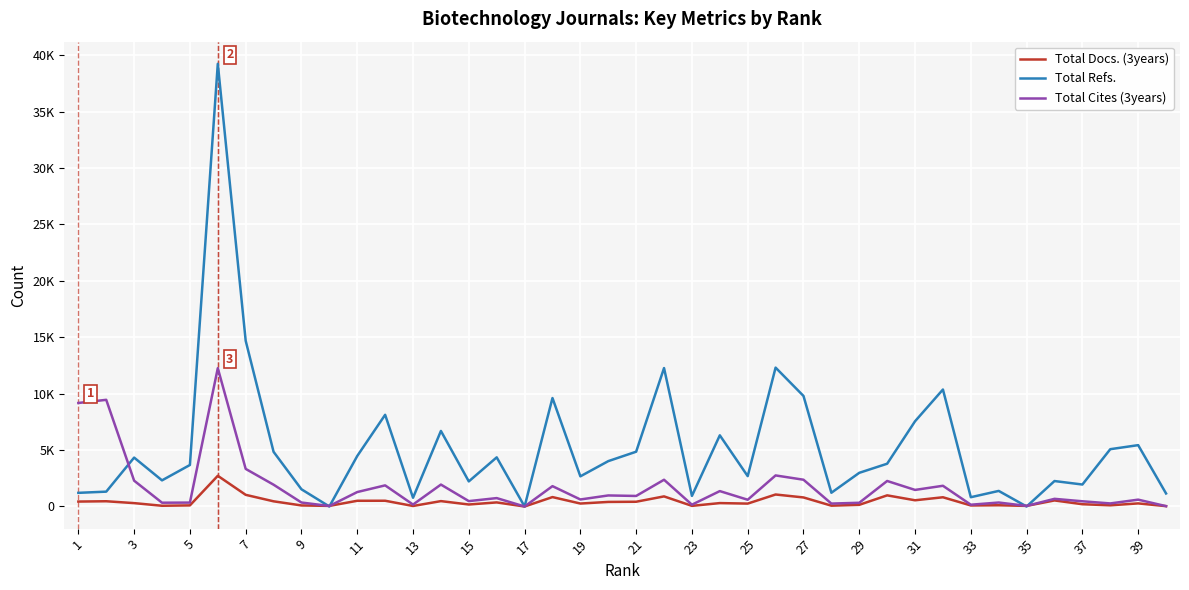

Is this an area chart (filled region under the line)?

No